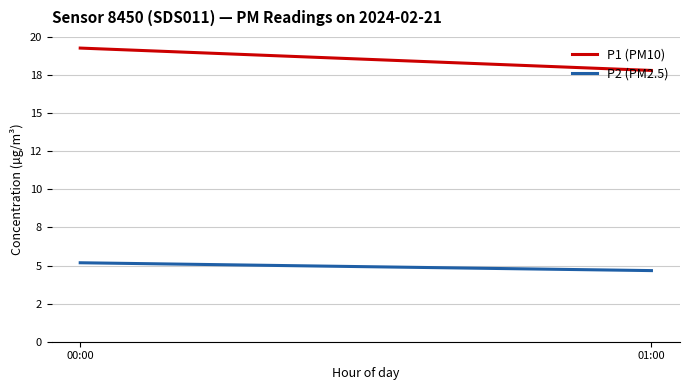

At which label is P1 (PM10) closest to 18?

01:00